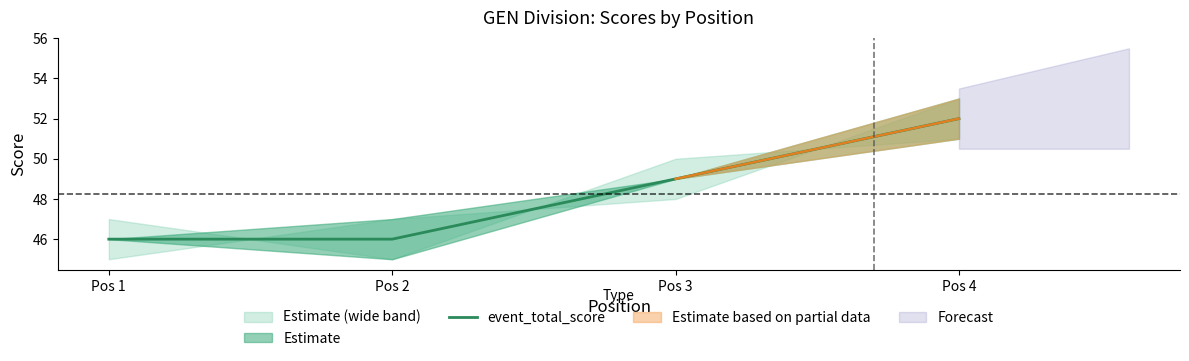

What is the difference between the maximum and minimum values?

6